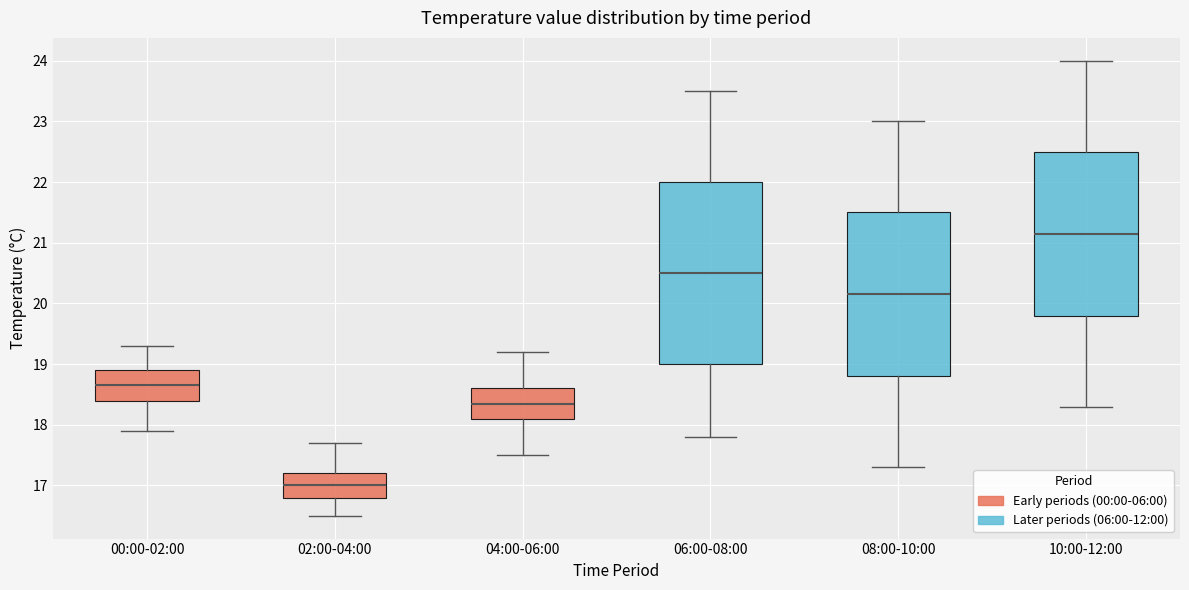

Where does the median line of the box for 02:00-04:00 sit on the y-axis? The values are not printed on the chart, so give them approximately, as read against the axis.

17.0